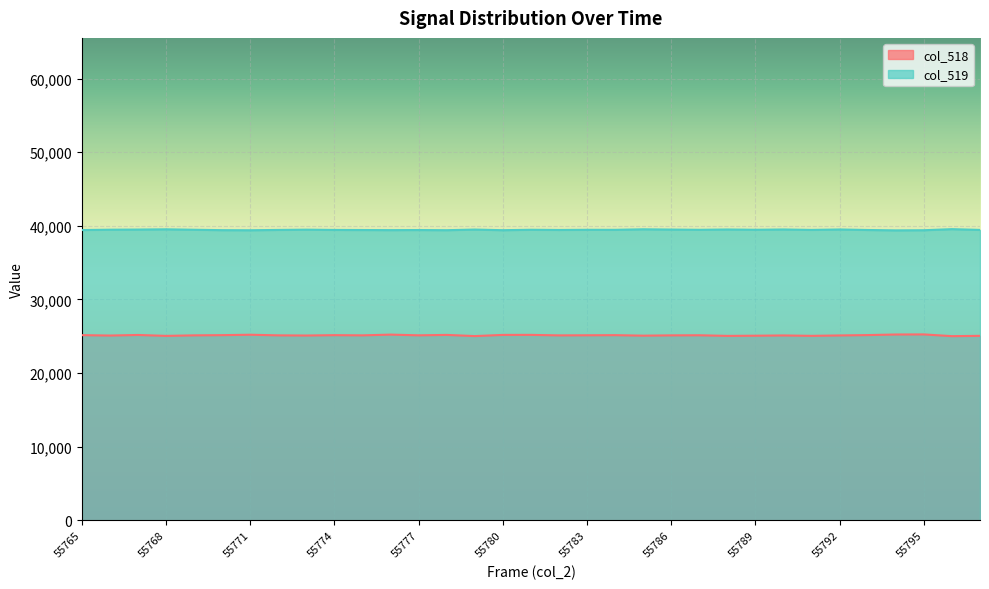

What is the difference between the second highest and second lowest values in the col_519 series?

131